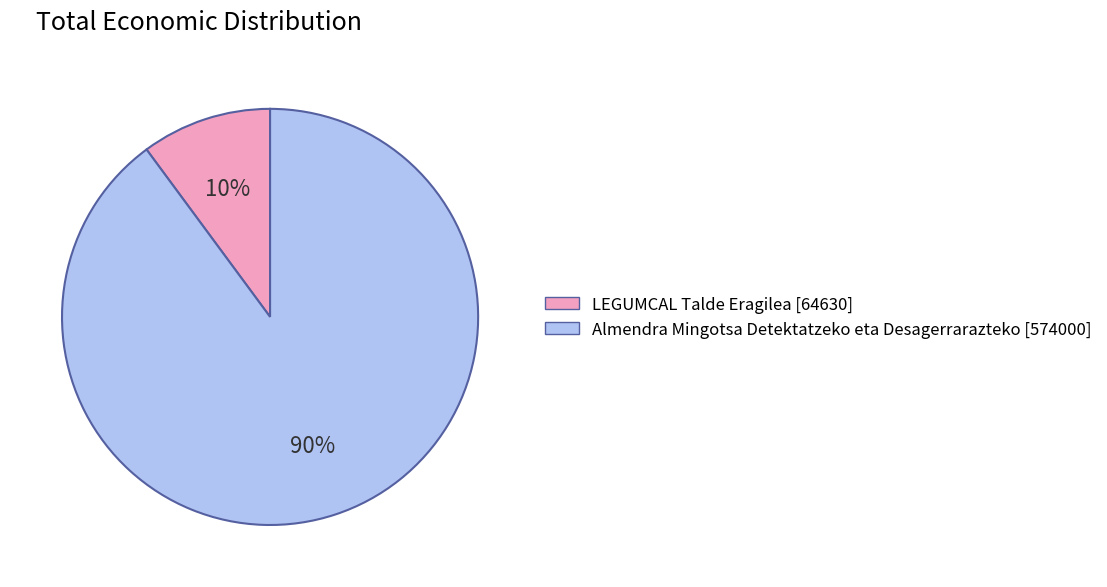

Between LEGUMCAL Talde Eragilea and Almendra Mingotsa Detektatzeko eta Desagerrarazteko, which is larger?

Almendra Mingotsa Detektatzeko eta Desagerrarazteko